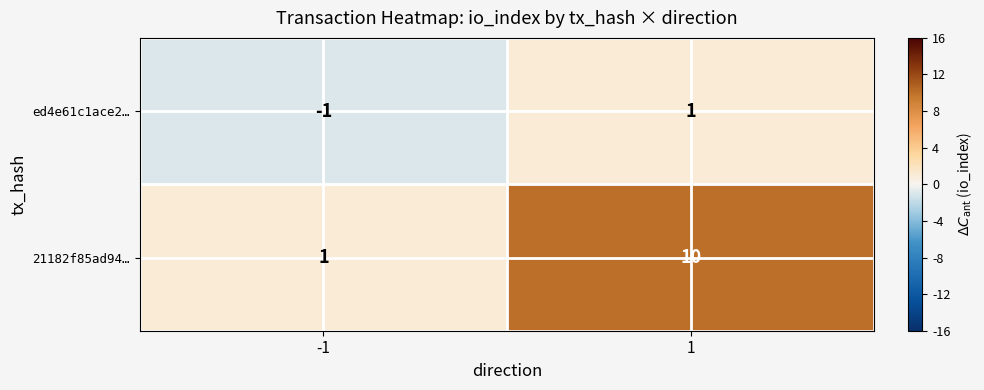

What is the average value of the 21182f85ad94… series?

6